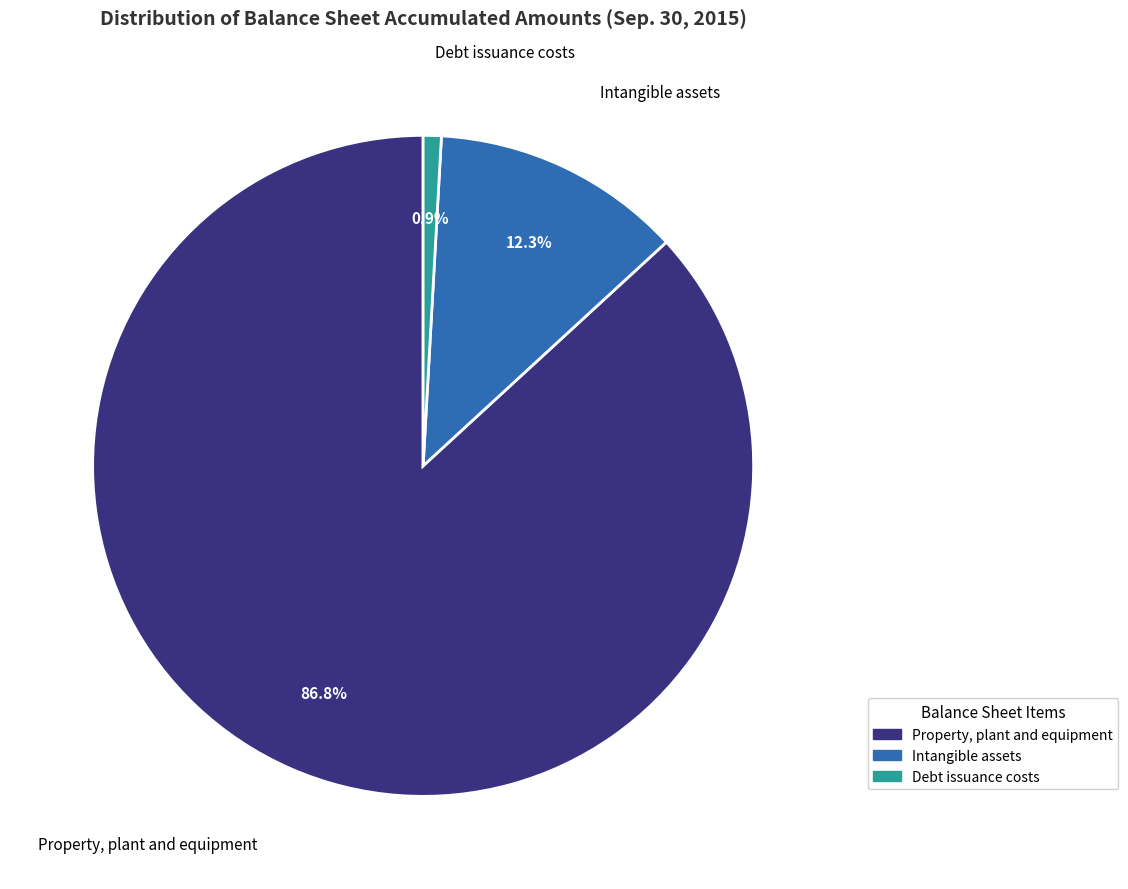

Does Debt issuance costs account for over 50% of the chart?

No